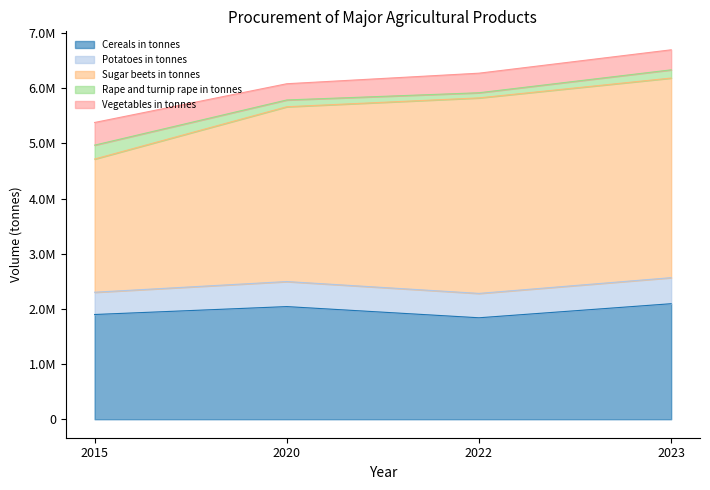

What is the value of the Vegetables in tonnes point at the 3rd from the left?

354838